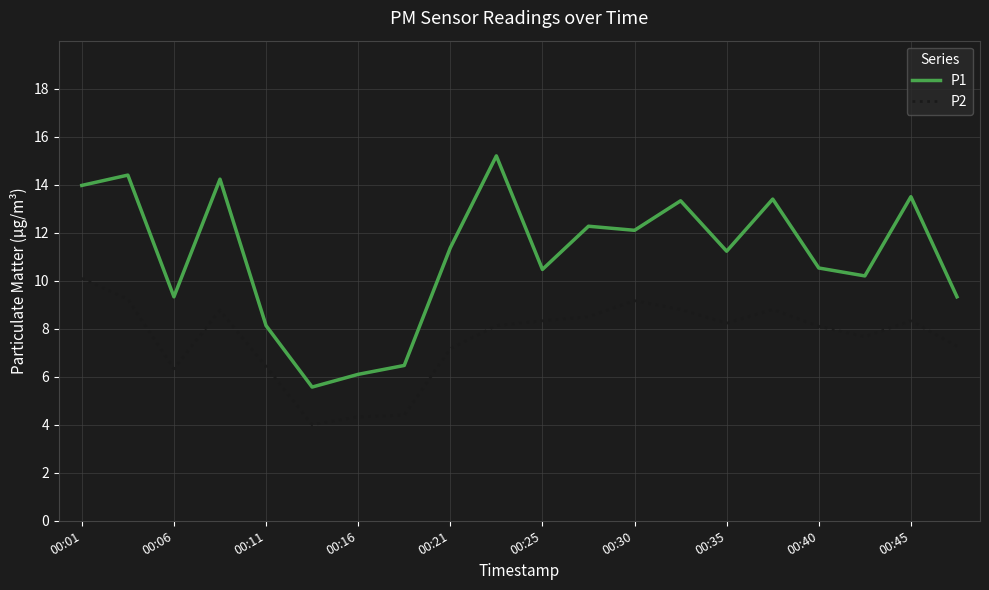

True or false: P2 and P1 cross at least once.

False